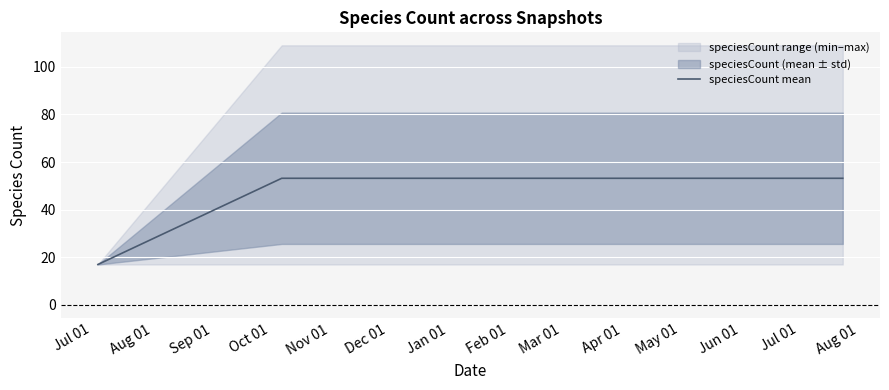

Which has a higher value, Nov 01 or Sep 01?

Nov 01